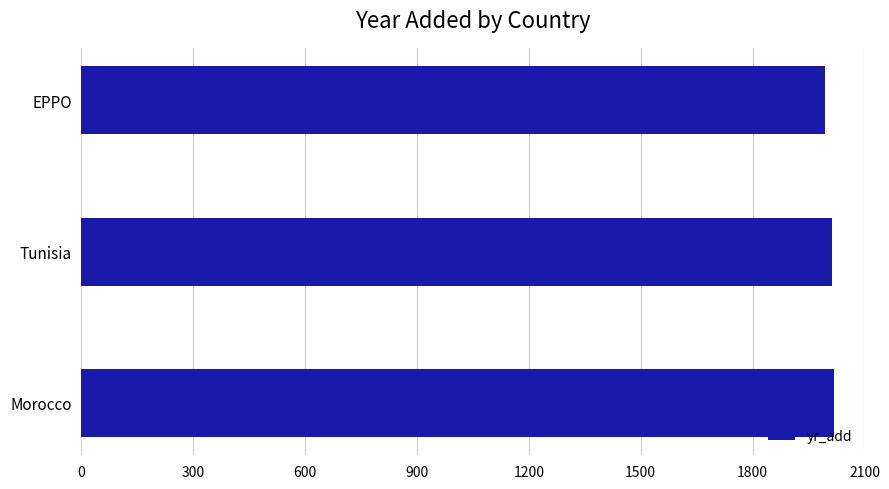

How many data points does each series have?

3